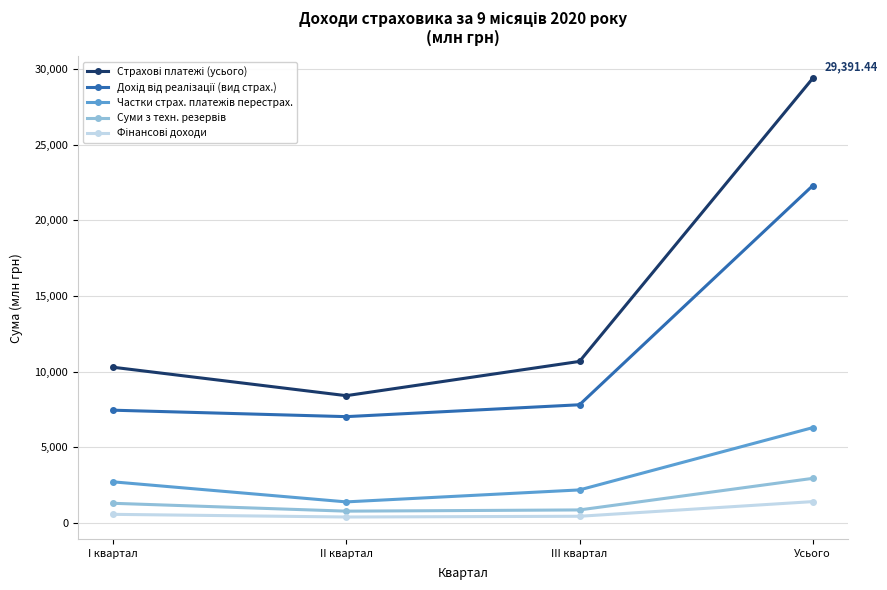

What is the label of the 1st point from the left?

I квартал